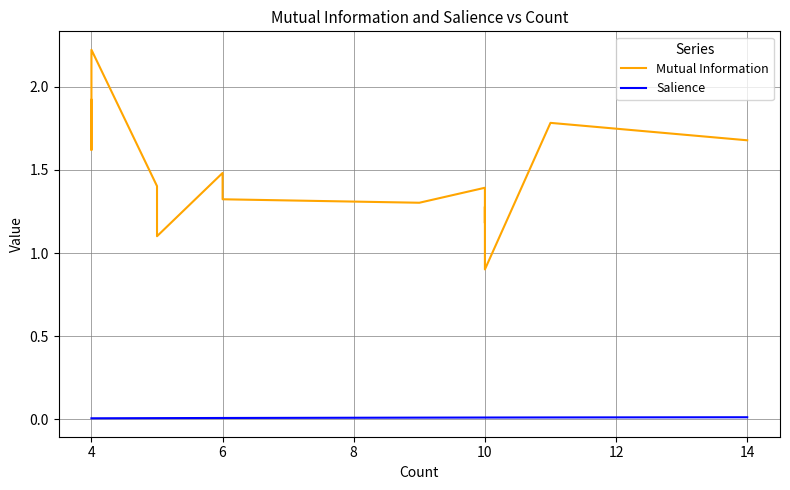

True or false: Mutual Information and Salience cross at least once.

False